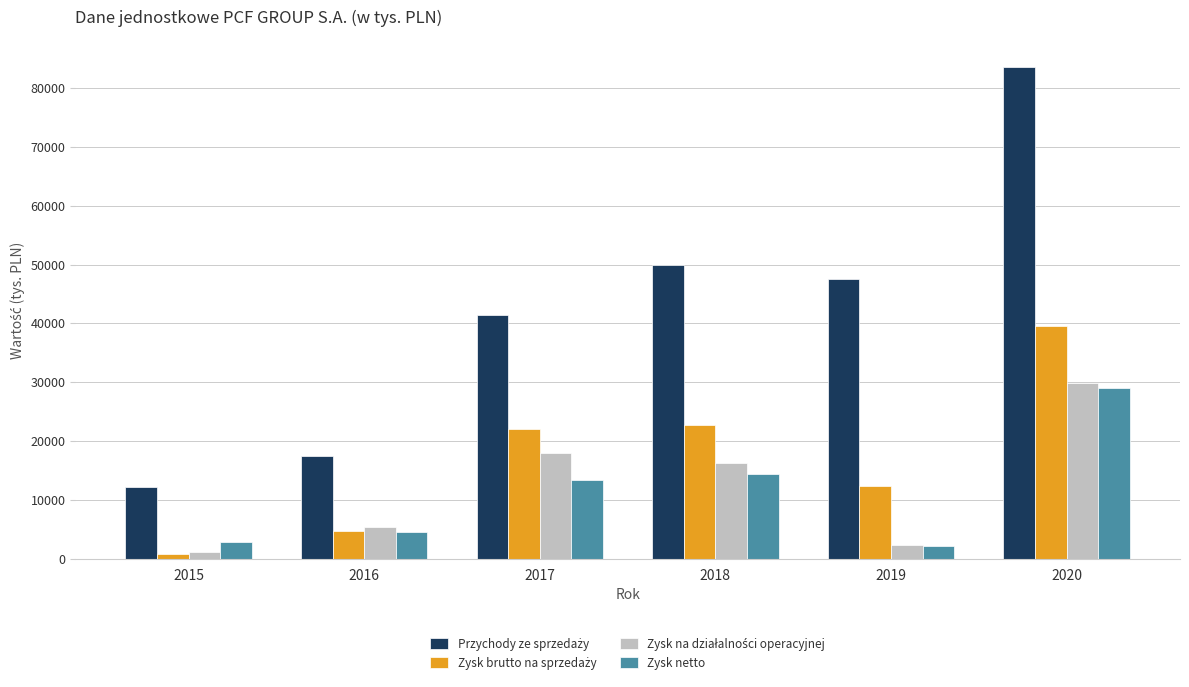

Are the bars horizontal?

No